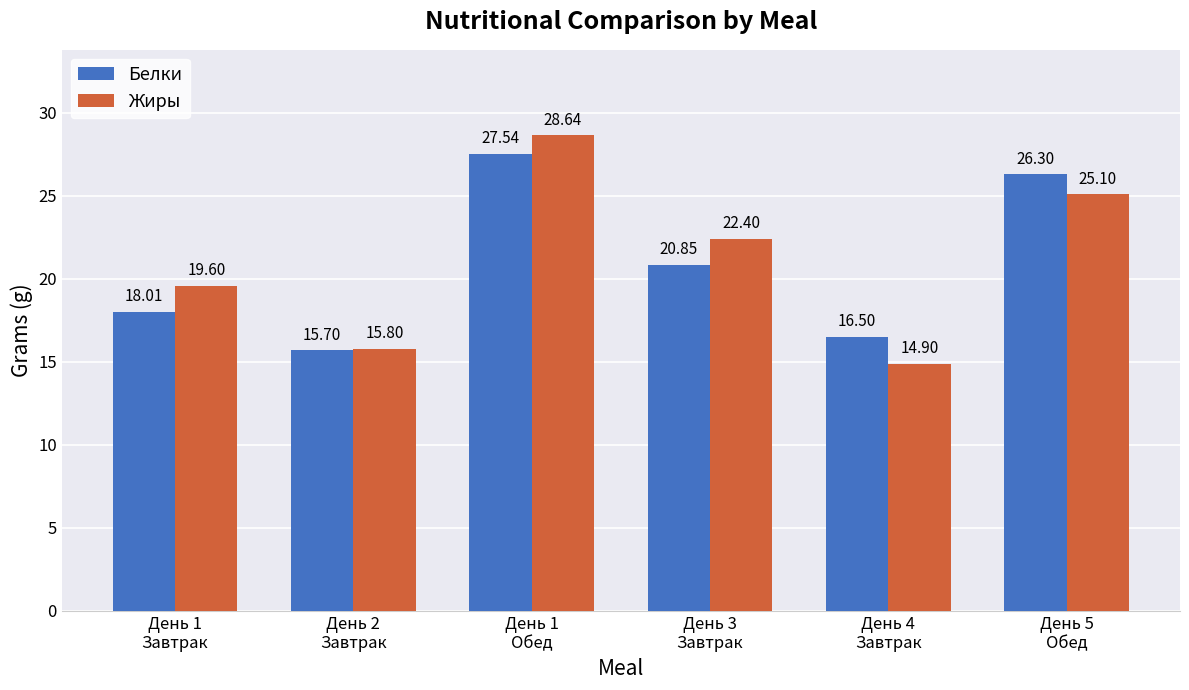

At День 5
Обед, list the series in order from largest to smallest.

Белки, Жиры